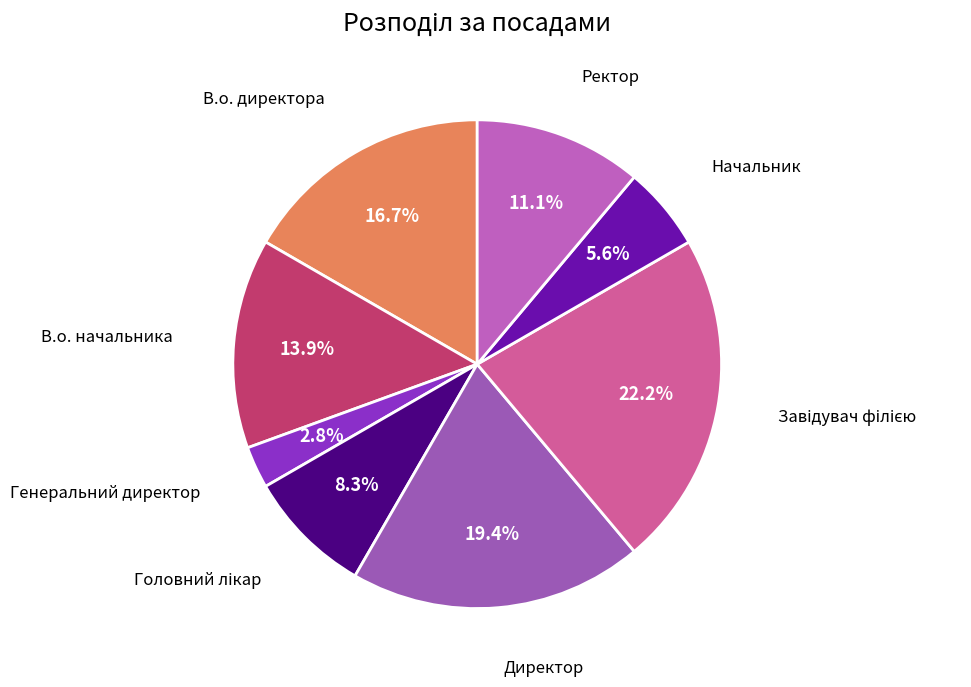

Rank the categories by value from lowest to highest.

Генеральний директор, Начальник, Головний лікар, Ректор, В.о. начальника, В.о. директора, Директор, Завідувач філією